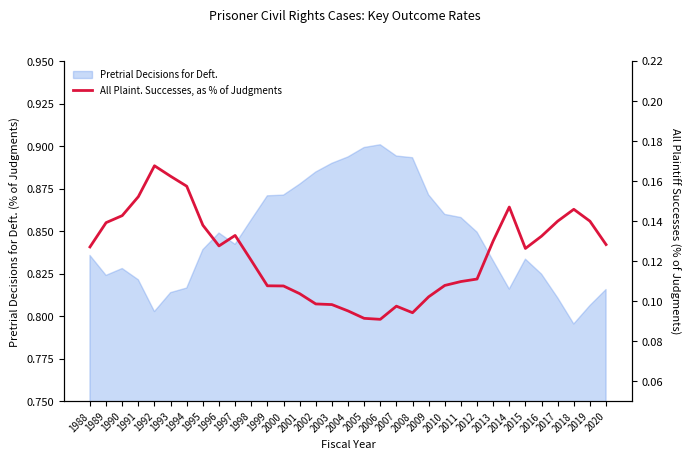

Read the value at 2019.

0.1